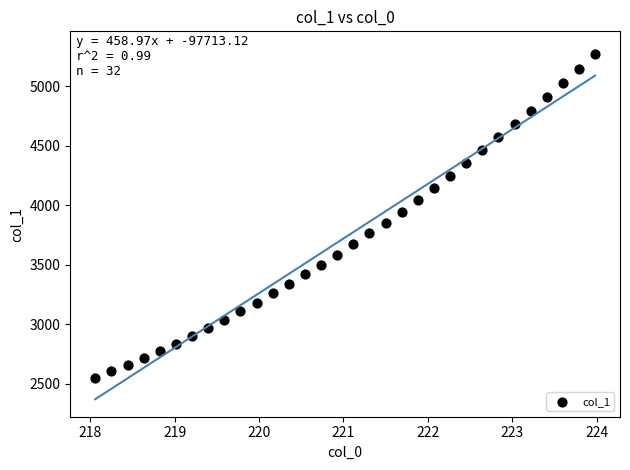

What is the range of Y values (max minus min)?

2722.7